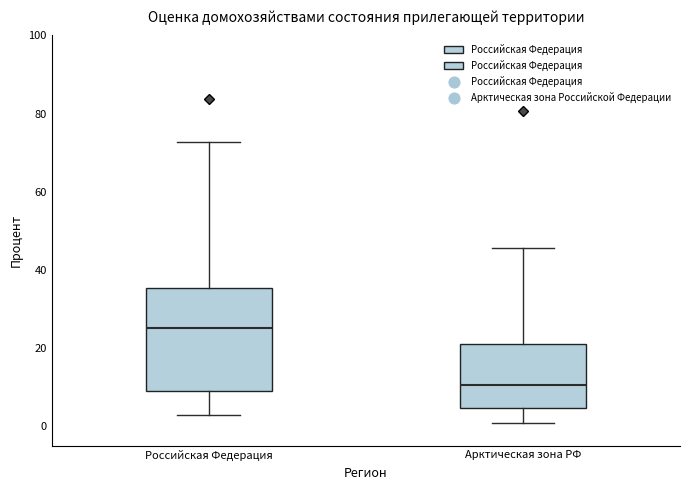

Comparing the boxes themselves (not the whiskers), which one is the tallest?

Российская Федерация